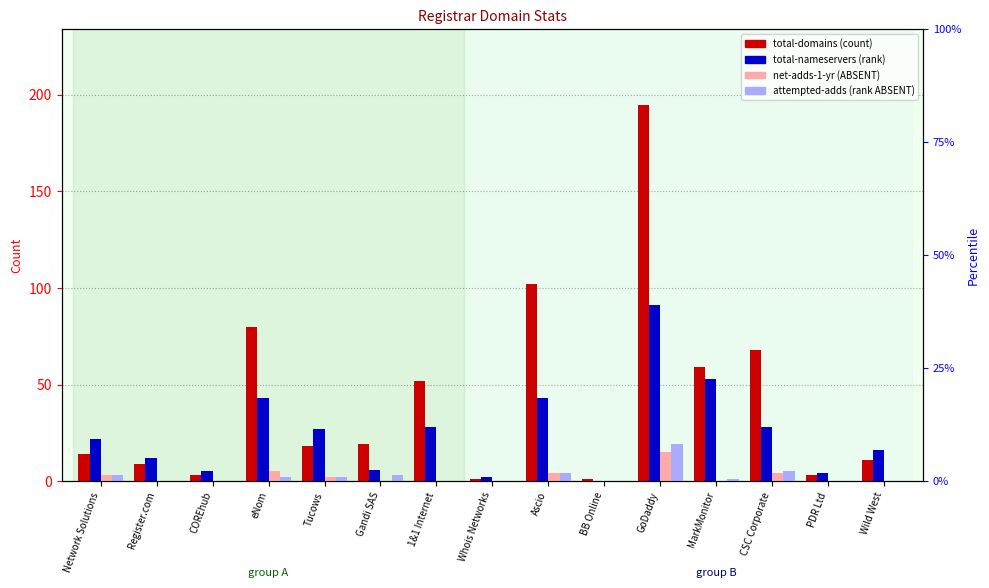

Between Gandi SAS and PDR Ltd, which series saw the biggest shift?

total-domains